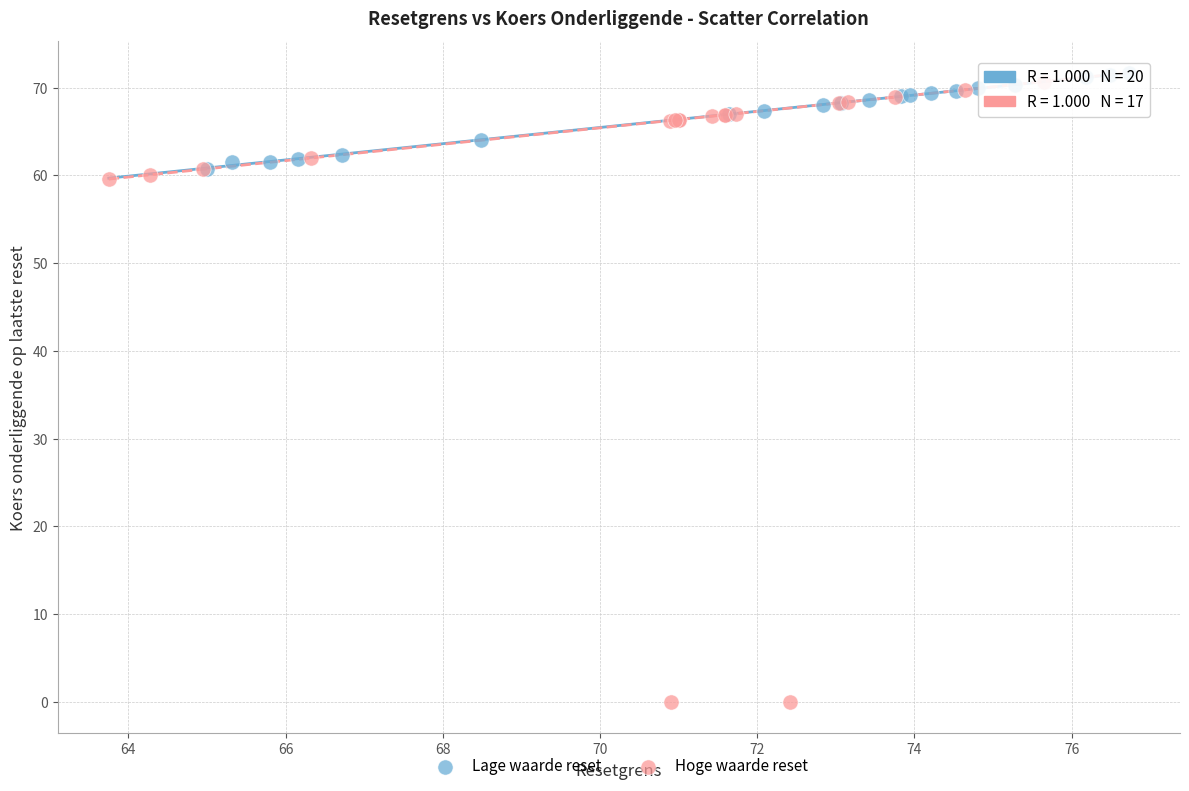

Which series has the largest Y range (max minus min)?

Hoge waarde reset